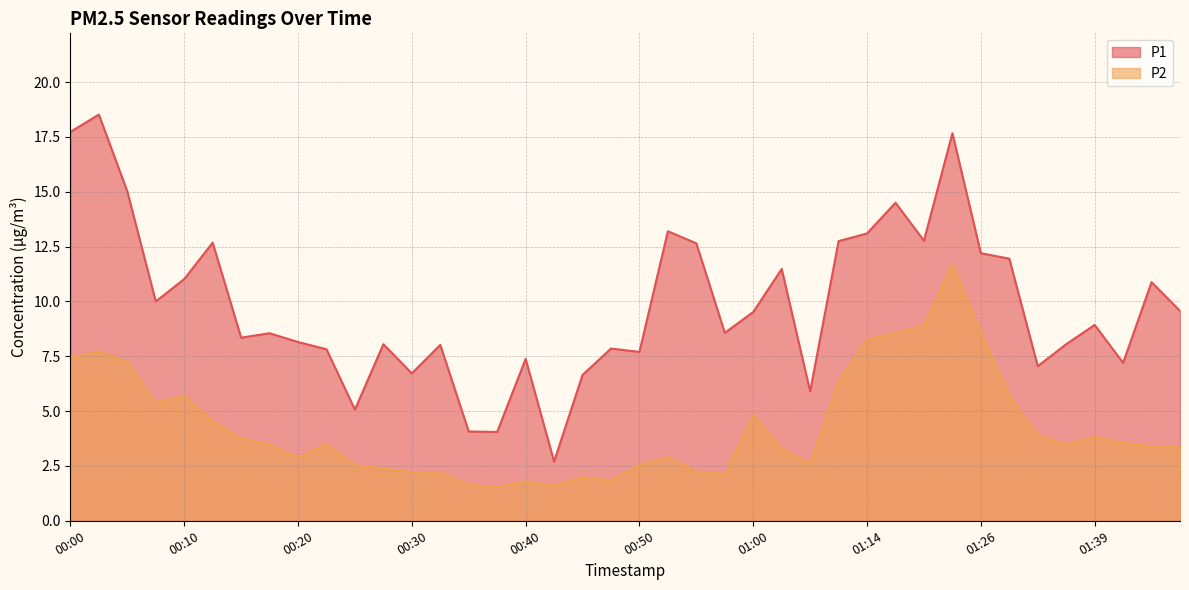

True or false: P2 and P1 cross at least once.

False